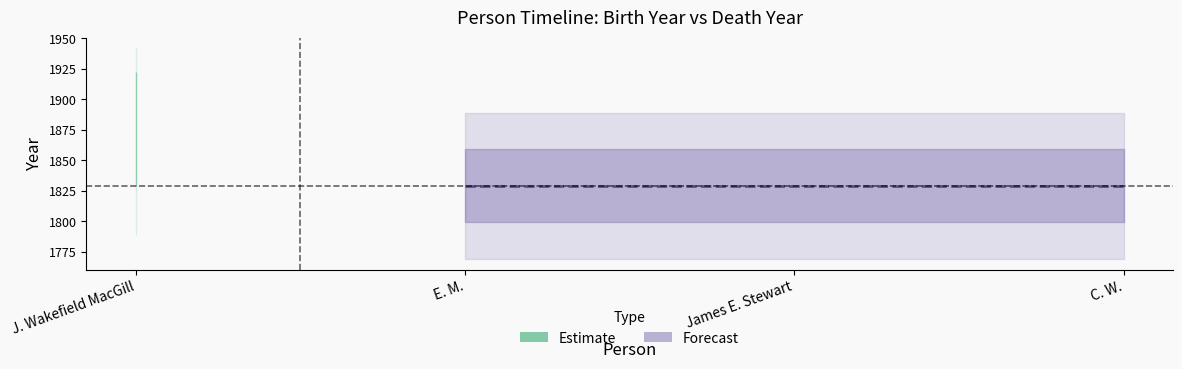

List the labels in order of value, smallest first.

E. M., James E. Stewart, C. W., J. Wakefield MacGill